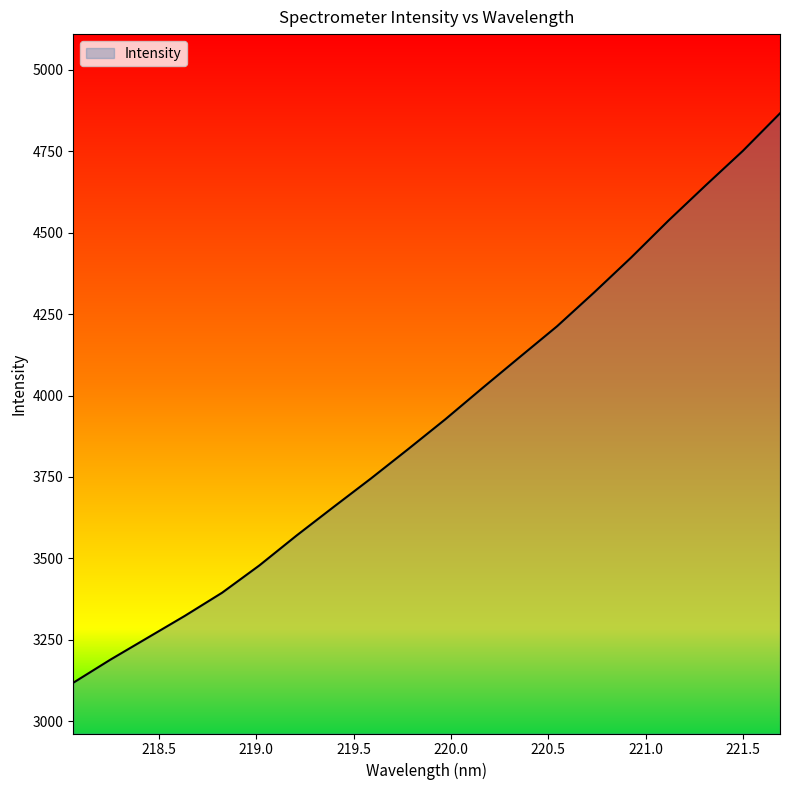

What is the sum of all values?

78394.2